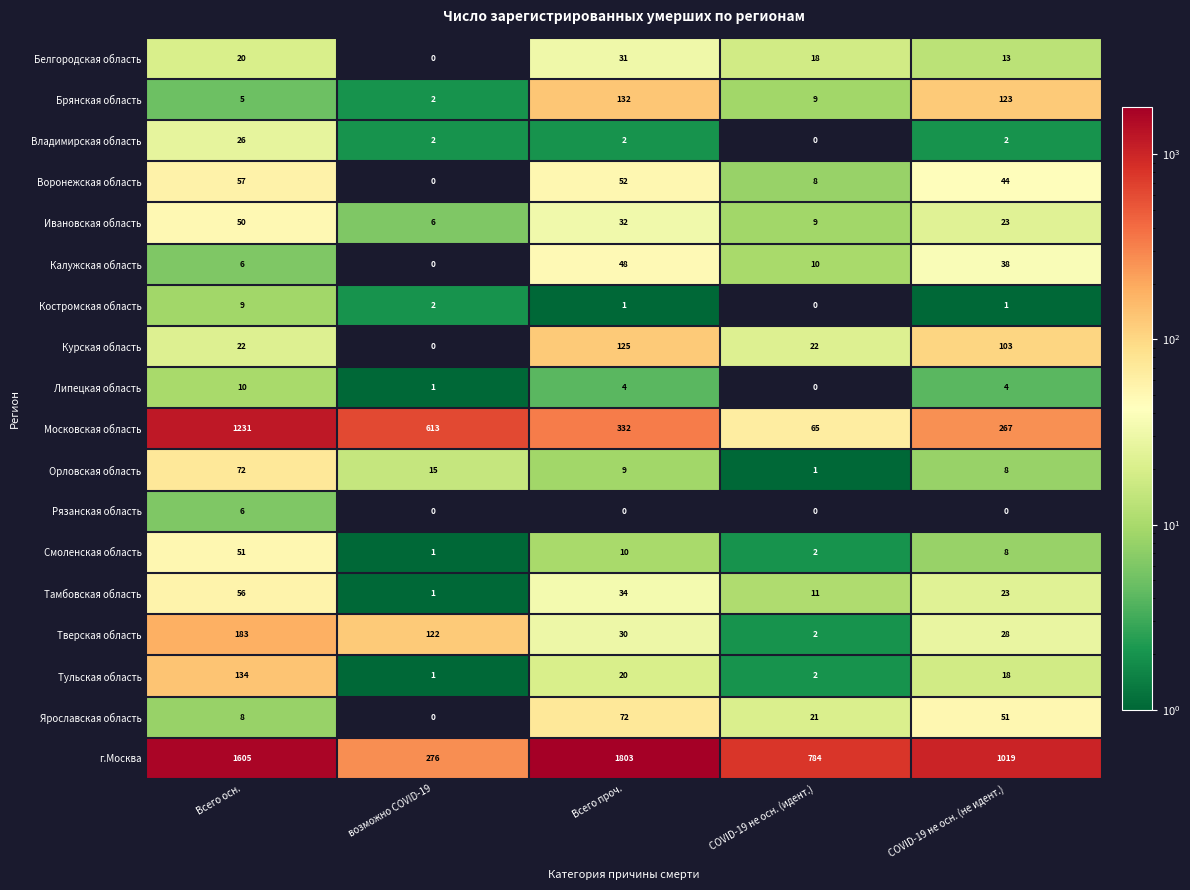

At which label does Владимирская область reach its peak?

Всего осн.